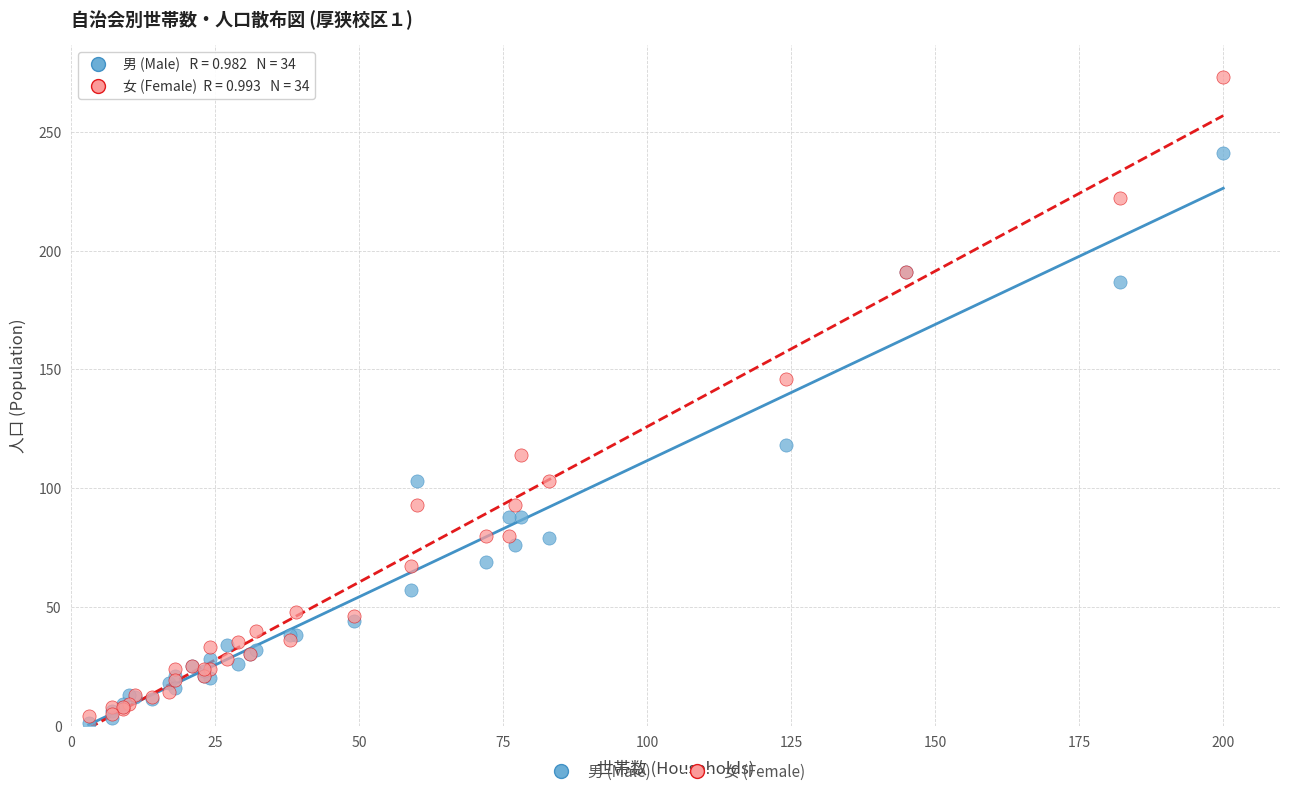

Across all series, what Y value is closest to 137?

146